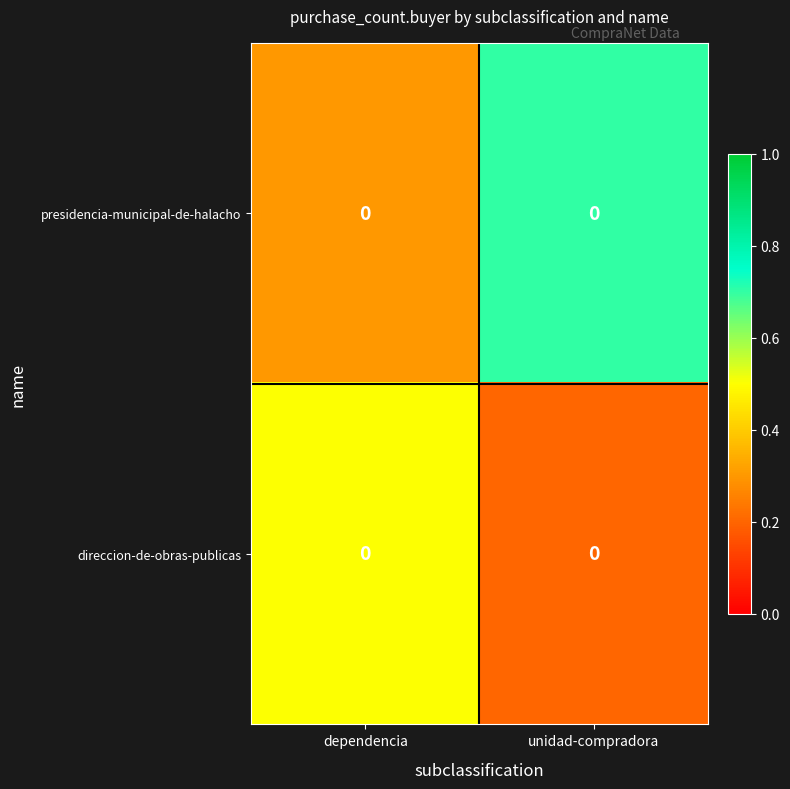

At which category is the sum across all series the highest?

unidad-compradora